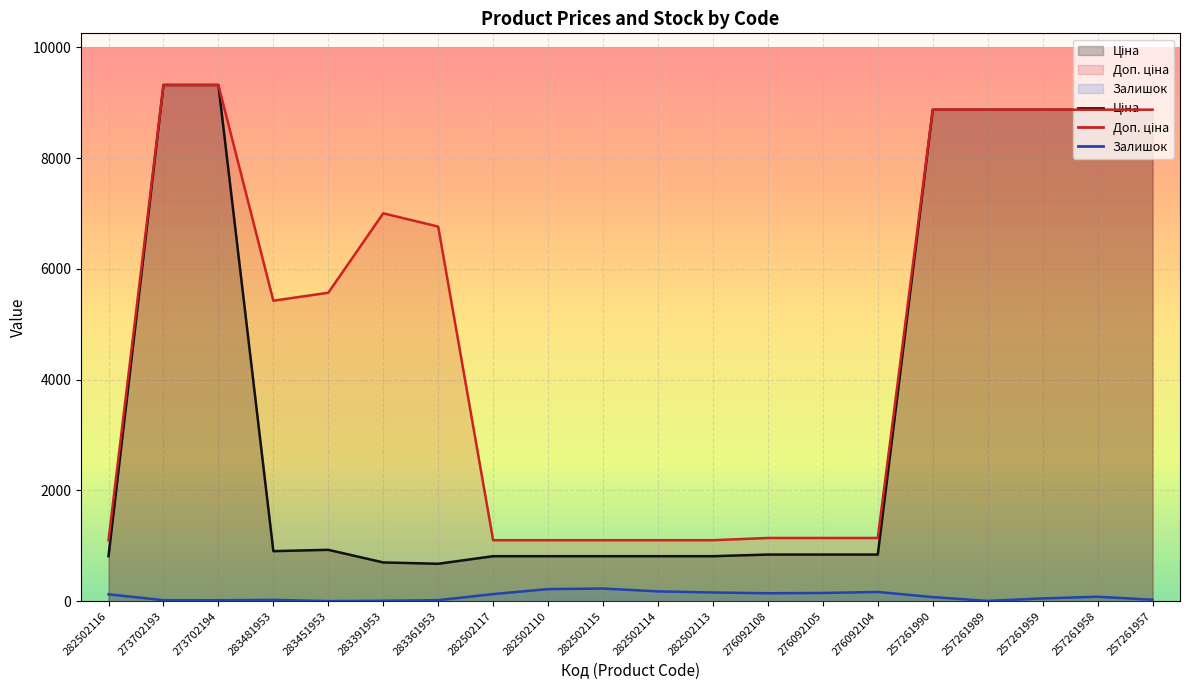

The value of Доп. ціна at 283451953 is 3742.2. True or false?

False